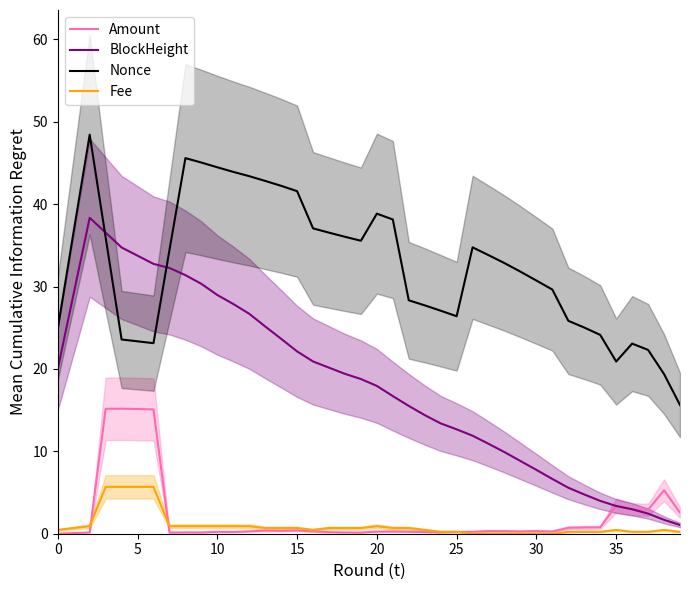

Does the chart have visible grid lines?

No